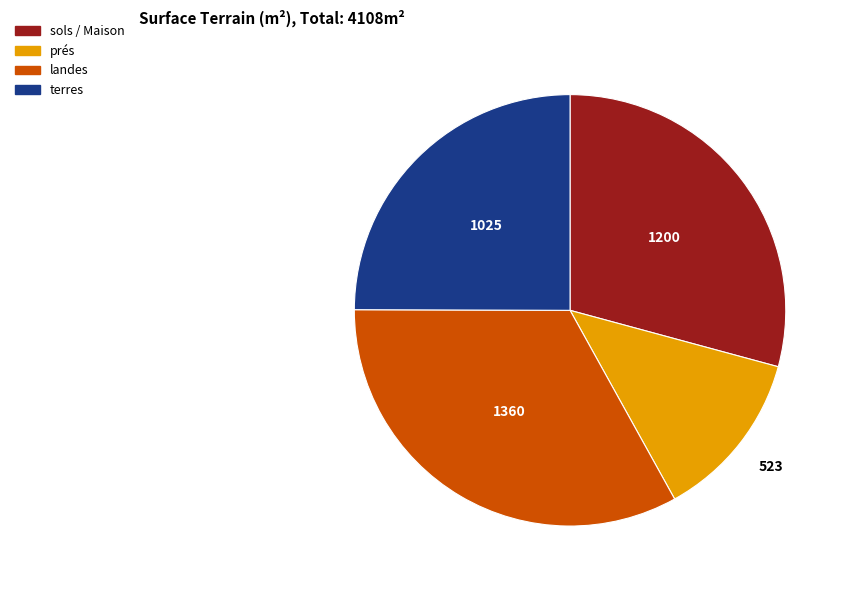

Does any single category account for the majority?

No